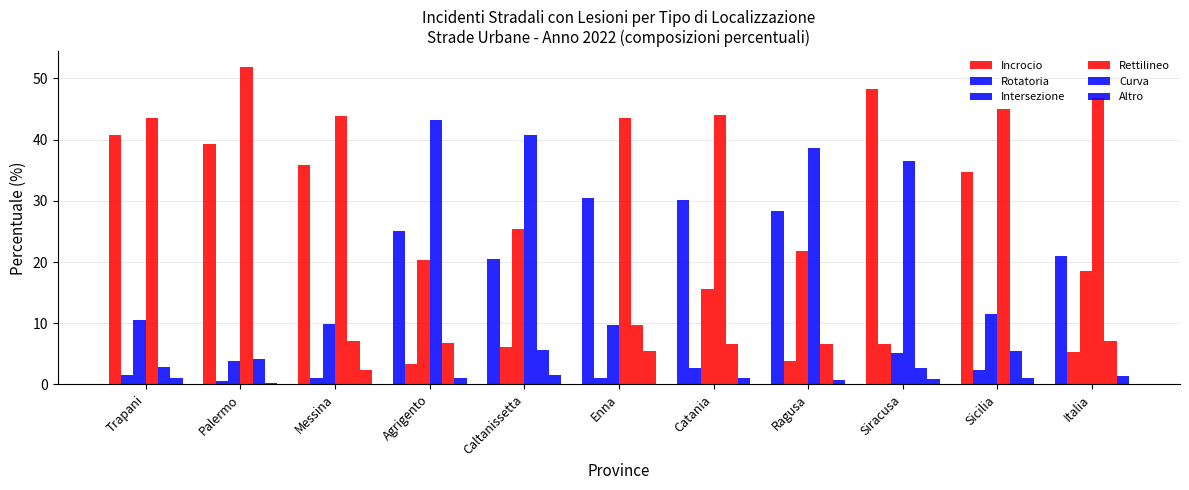

What is the label of the 5th bar from the left?

Caltanissetta